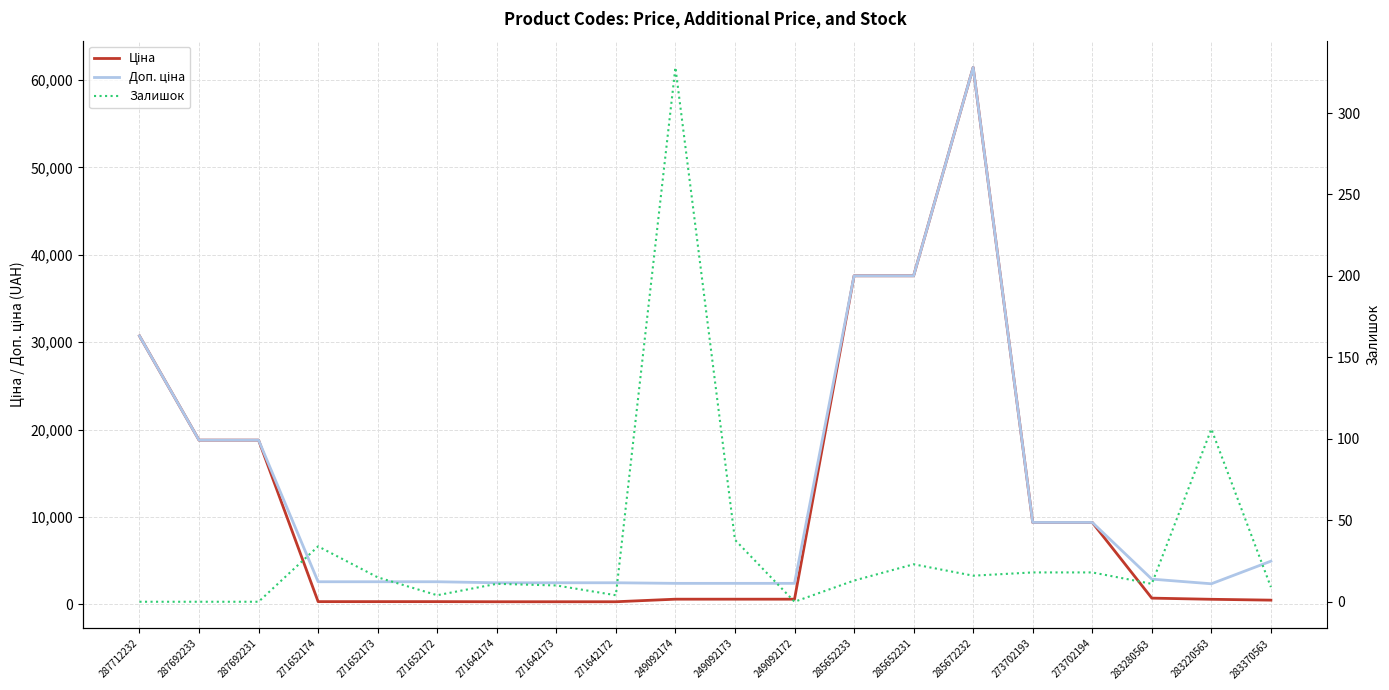

What are all the series names shown in the legend?

Ціна, Доп. ціна, Залишок